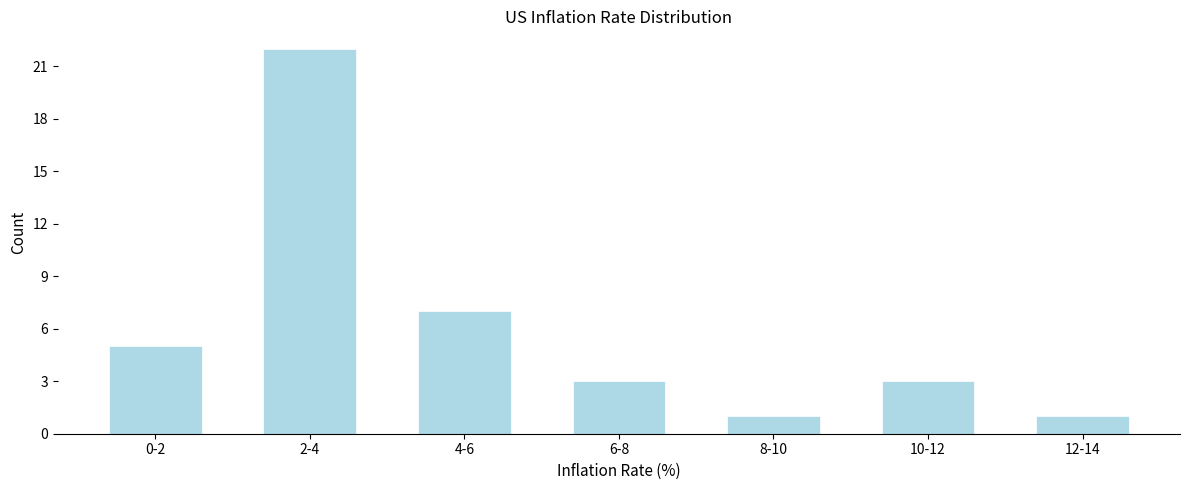

Reading left to right, transcribe all the data shown in this chart.

0-2=5	2-4=22	4-6=7	6-8=3	8-10=1	10-12=3	12-14=1